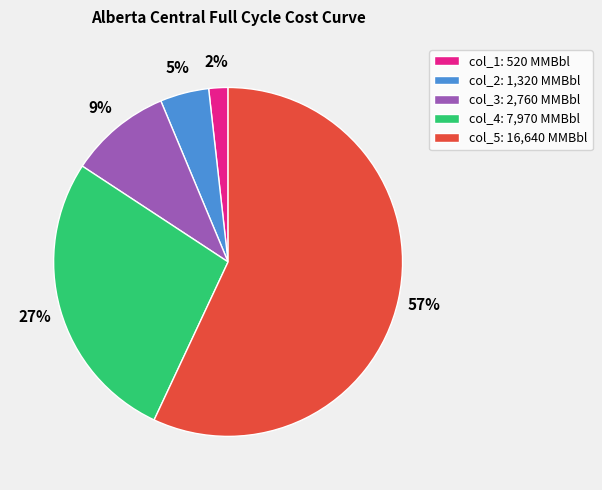

Which slice is the smallest?

col_1